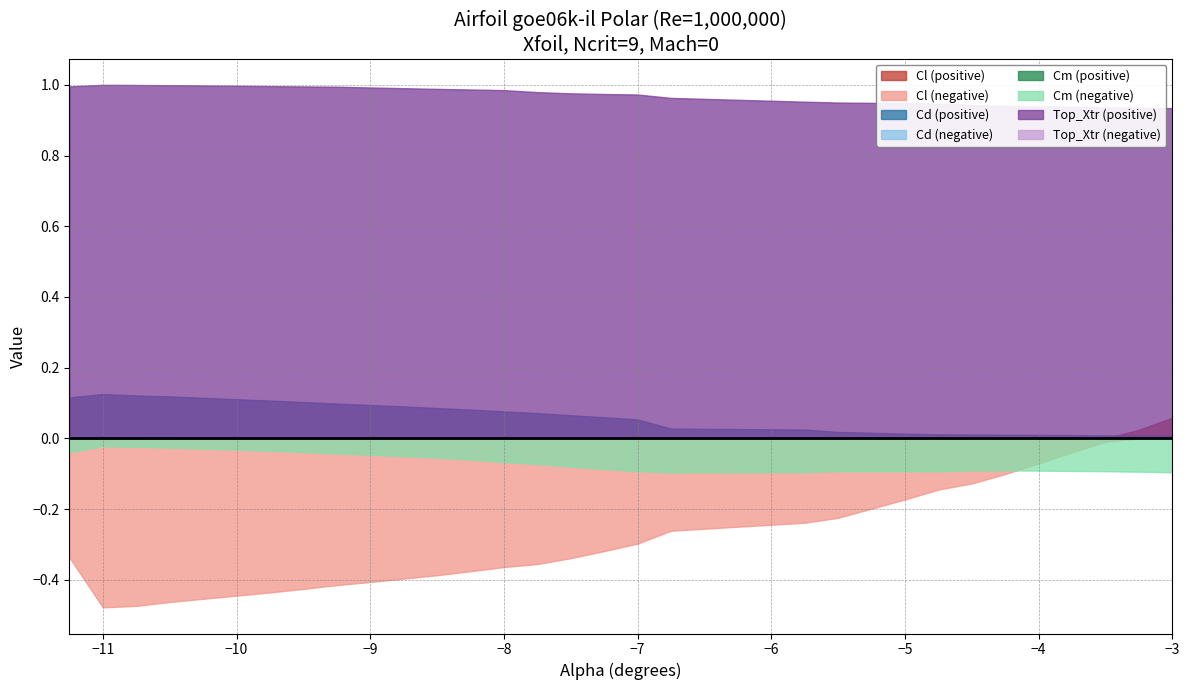

Does the chart have visible grid lines?

Yes